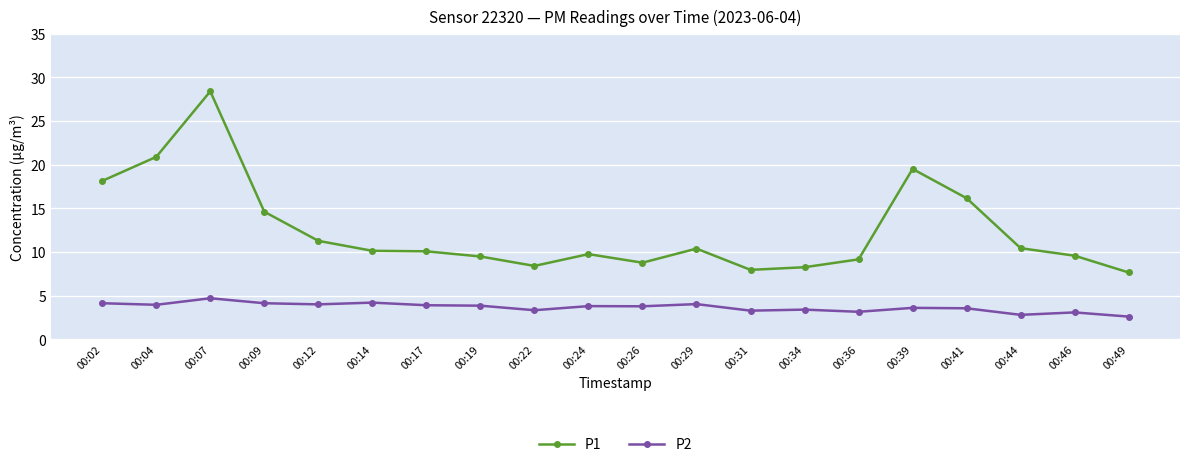

Is this an area chart (filled region under the line)?

No